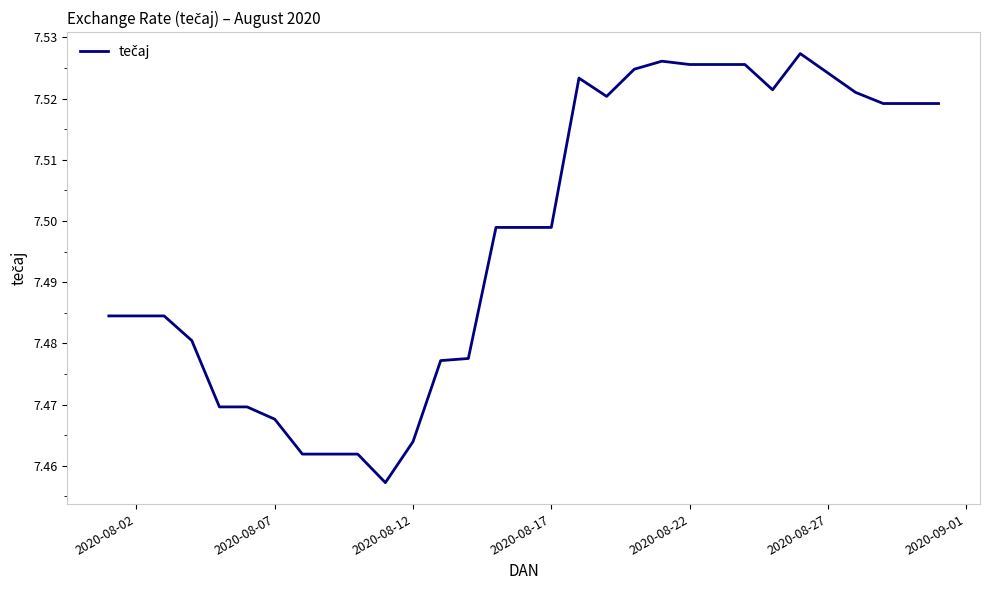

Reading left to right, what are all the values shown in this chart?

7.5	7.5	7.5	7.5	7.5	7.5	7.5	7.5	7.5	7.5	7.5	7.5	7.5	7.5	7.5	7.5	7.5	7.5	7.5	7.5	7.5	7.5	7.5	7.5	7.5	7.5	7.5	7.5	7.5	7.5	7.5